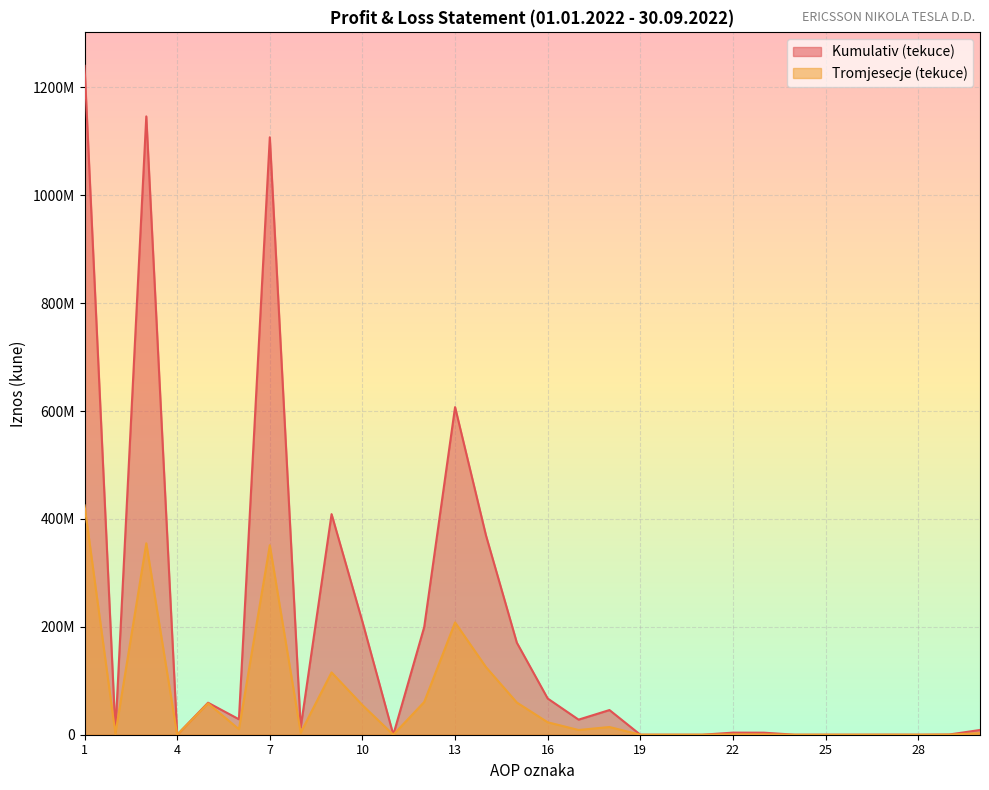

Reading left to right, list all the values displayed in this chart.

Kumulativ (tekuce): 1239975946	5755500	1146211010	0	59342128	28667308	1107482223	13249858	408921562	209407979	0	199513583	607337913	369609456	170638109	67090348	27968652	45745115	0	0	0	3884464	3792549	0	0	0	91915	0	374659	8794741
Tromjesecje (tekuce): 425086331	1918124	354826794	0	58148055	10193358	351247329	3715781	115508183	54849963	0	60658220	208162789	125402086	59690472	23070231	8762488	14297465	0	0	0	637079	619896	0	0	0	17183	0	163544	2895977